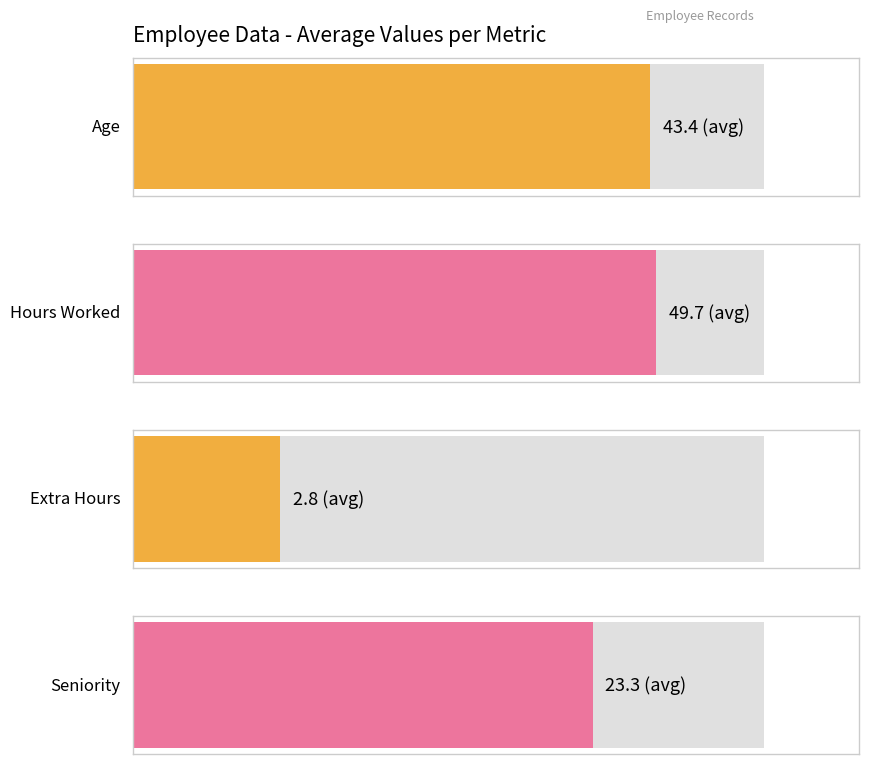

What is the lowest value of the Age series?

32